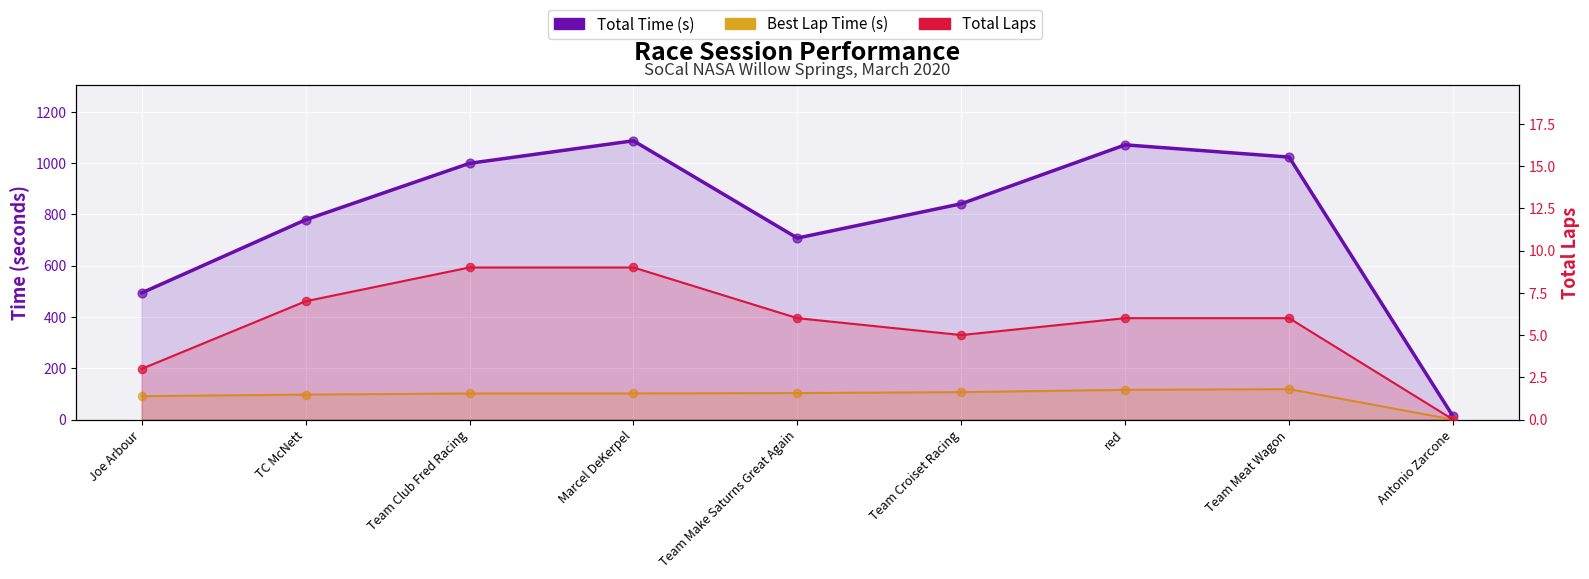

Which series has the largest total across all categories?

Total Time (s)